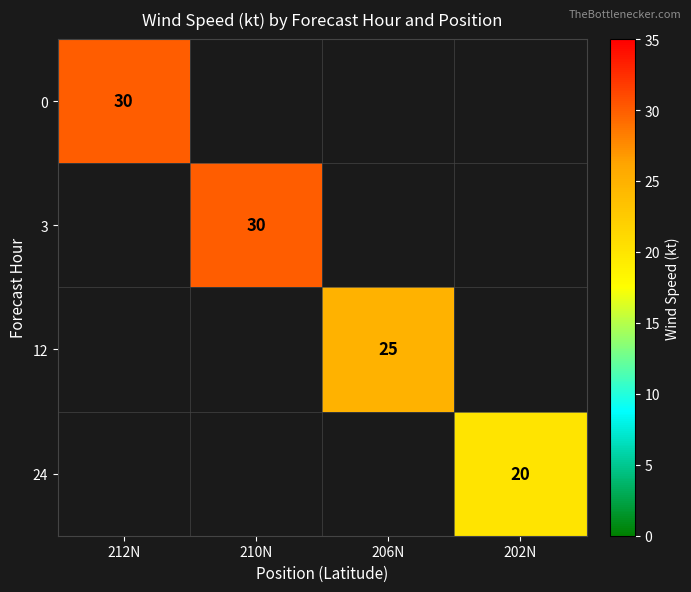

The value of 3 at 210N is 30. True or false?

True